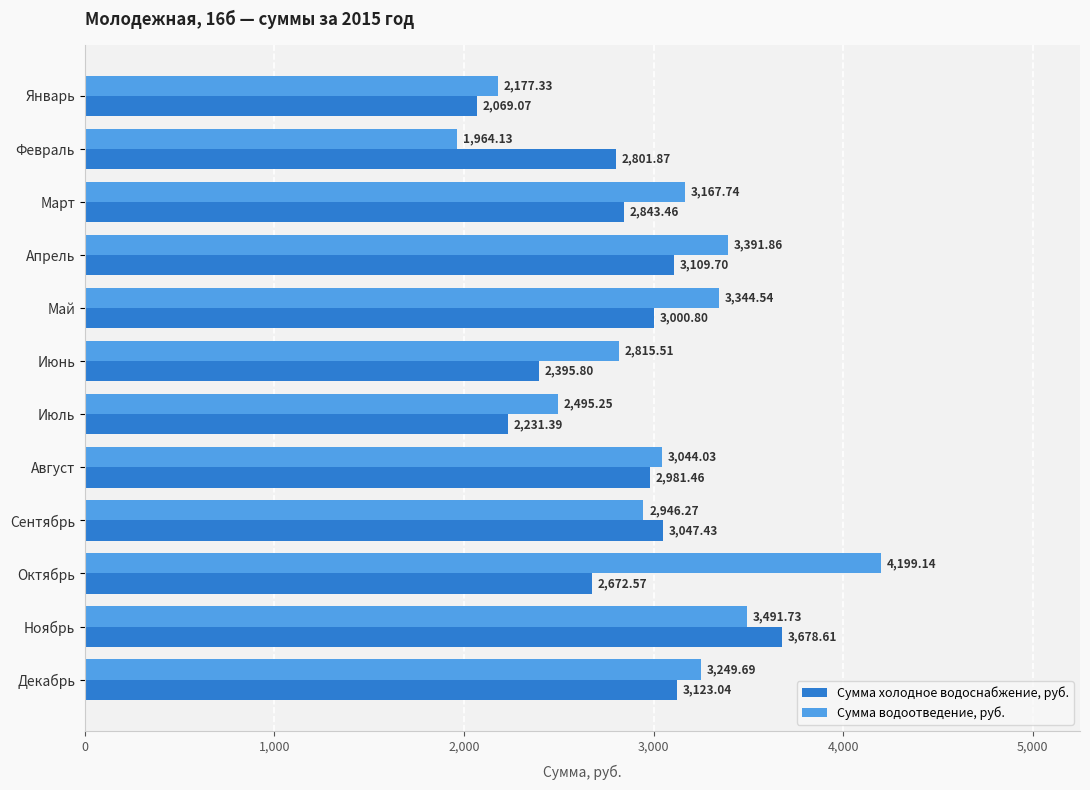

Rank the series by their maximum value, from lowest to highest.

Сумма холодное водоснабжение, руб., Сумма водоотведение, руб.